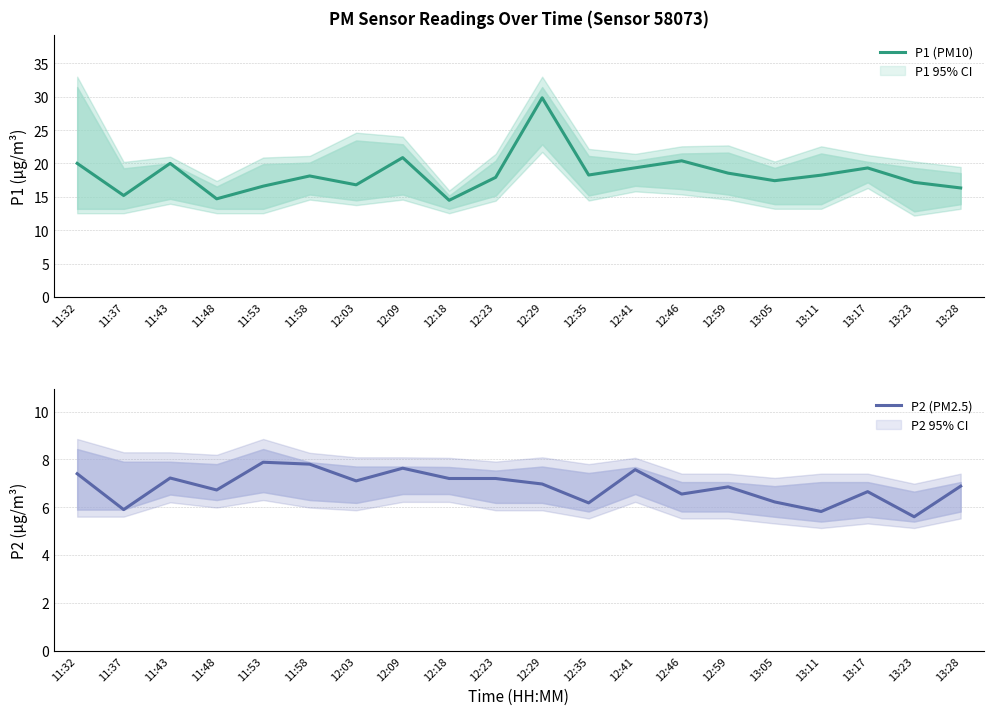

Rank the series by their maximum value, from highest to lowest.

P1 (PM10), P2 (PM2.5)